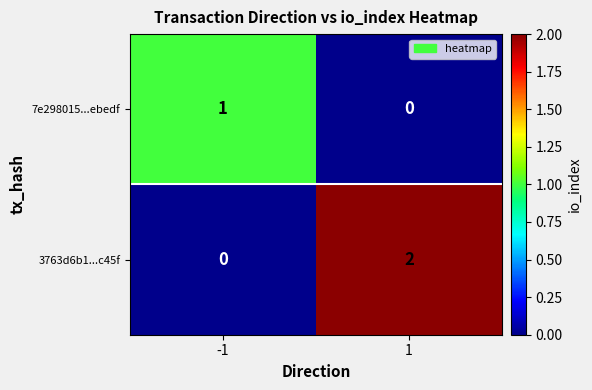

At which category is the sum across all series the highest?

1